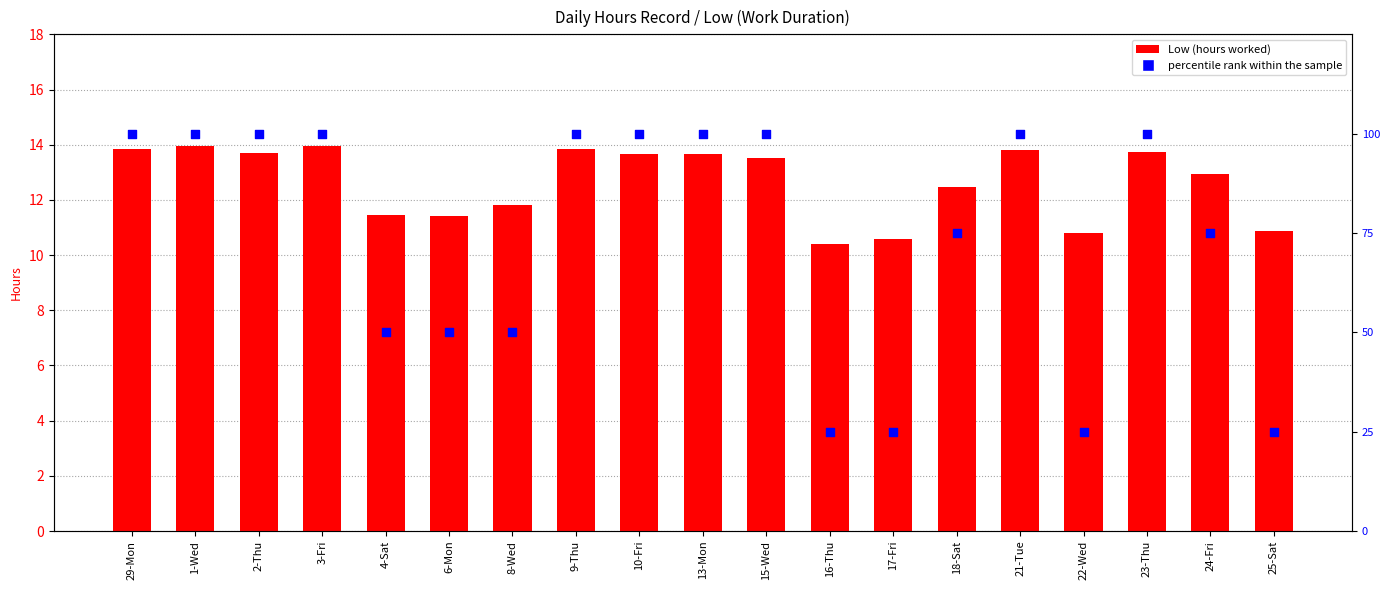

Which series has the largest total across all categories?

percentile rank within the sample